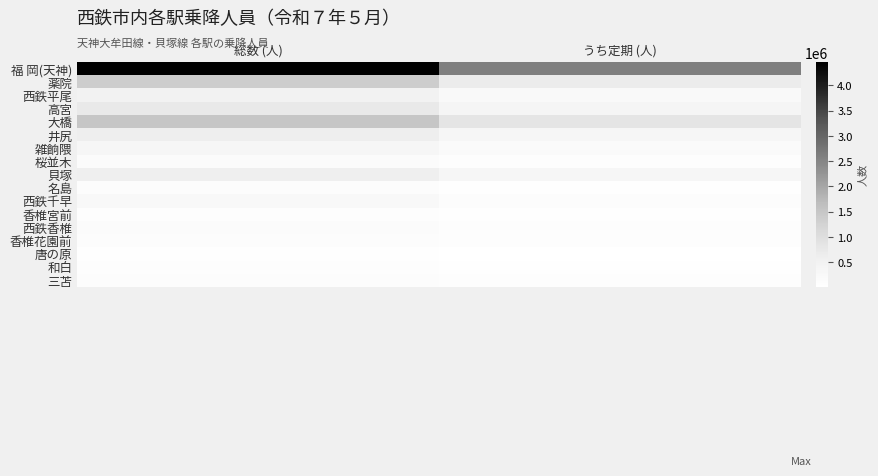

What is the spread (max minus min) of values at うち定期 (人)?

2572464